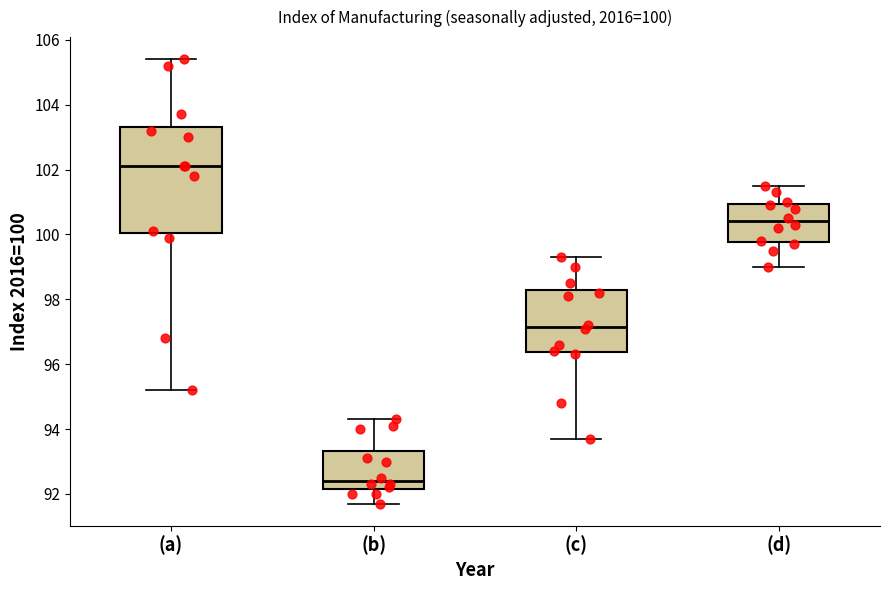

Which box has the highest median line?

(a)